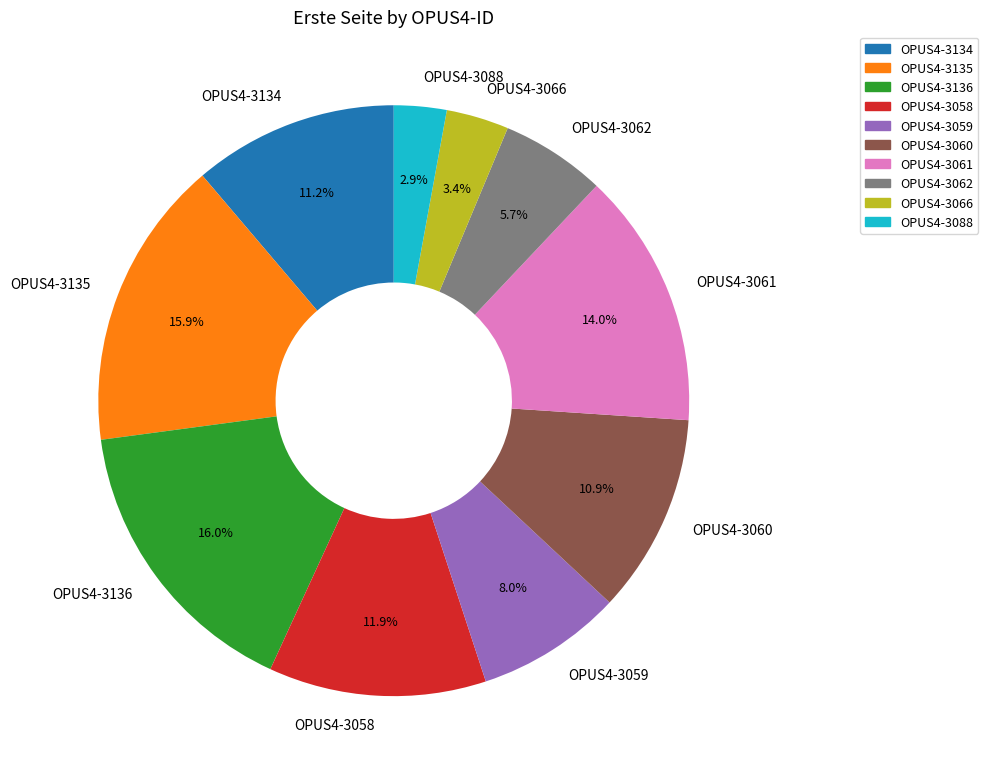

Between OPUS4-3066 and OPUS4-3061, which is larger?

OPUS4-3061